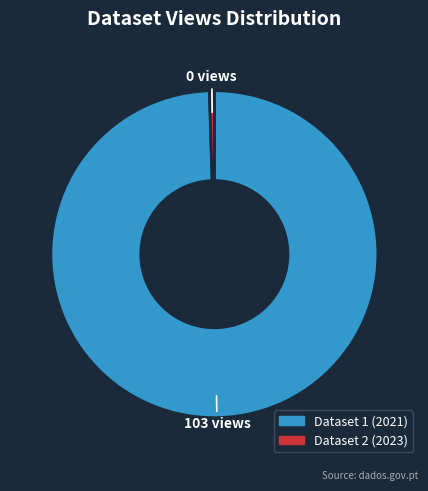

Count the number of slices in the pie.

2